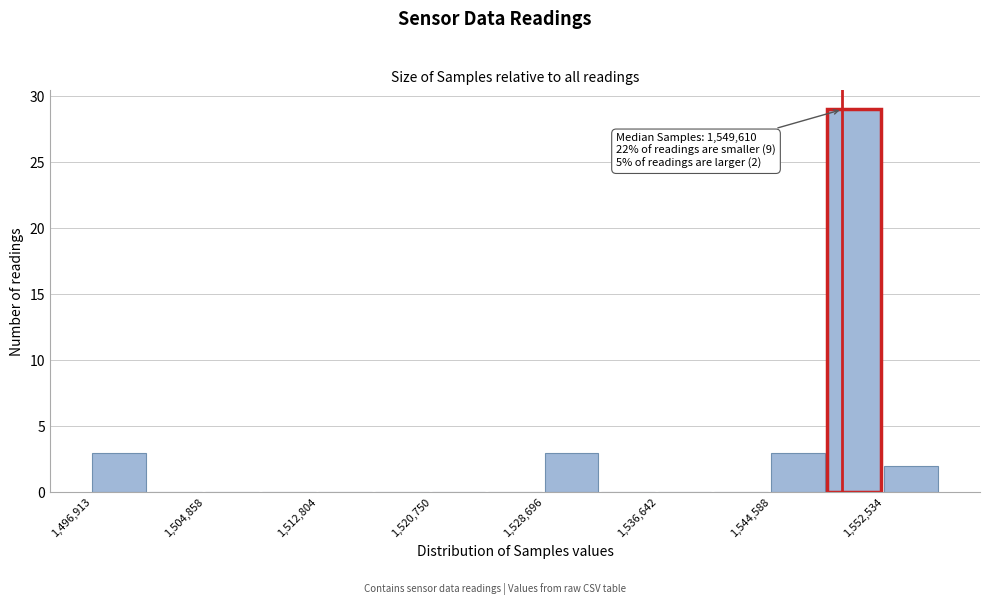

Read against the x-axis, roughly where is the centre of the tallest bar?

1550000